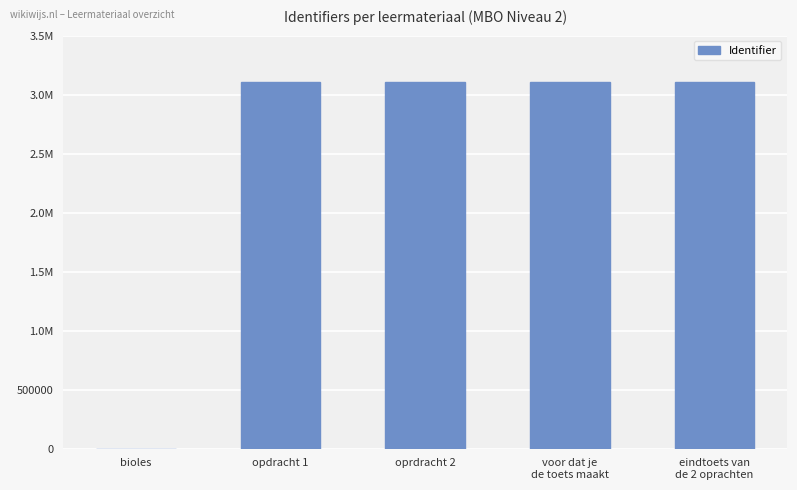

The chart shows a value of 3106792 at oprdracht 2. True or false?

True